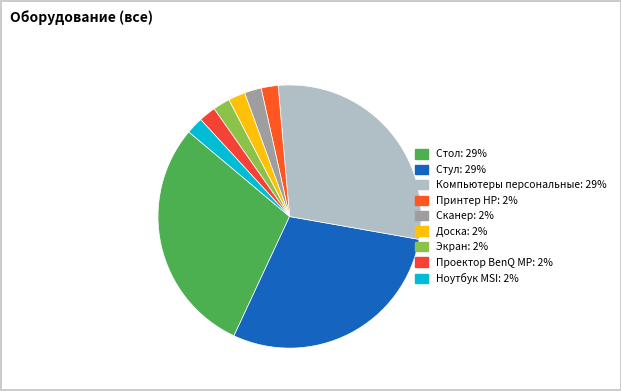

Count the number of slices in the pie.

9